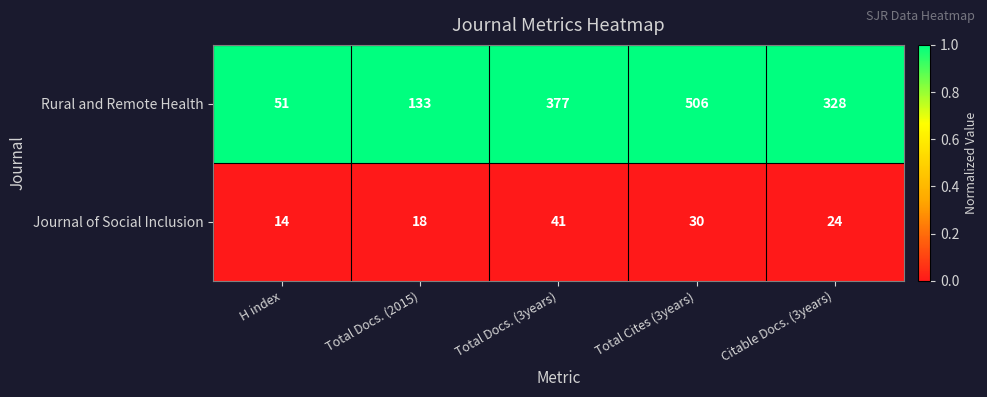

Reading left to right, list all the values displayed in this chart.

Rural and Remote Health: H index=51	Total Docs. (2015)=133	Total Docs. (3years)=377	Total Cites (3years)=506	Citable Docs. (3years)=328
Journal of Social Inclusion: H index=14	Total Docs. (2015)=18	Total Docs. (3years)=41	Total Cites (3years)=30	Citable Docs. (3years)=24